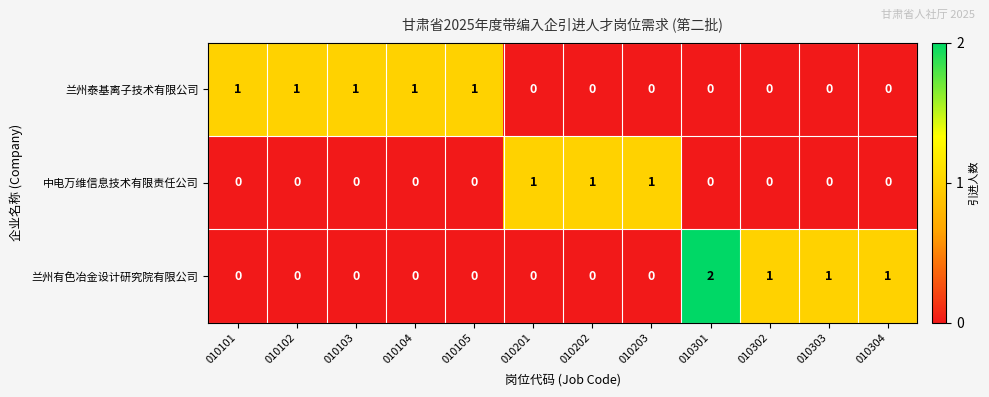

At which category is the sum across all series the highest?

010301